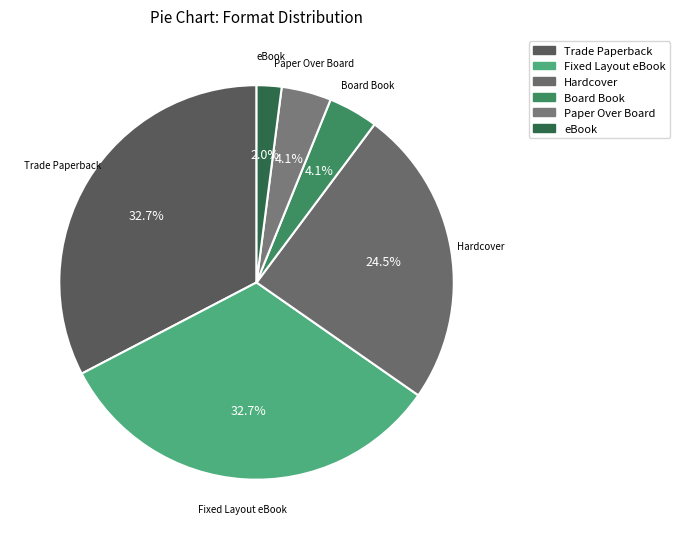

How many slices are in this pie chart?

6